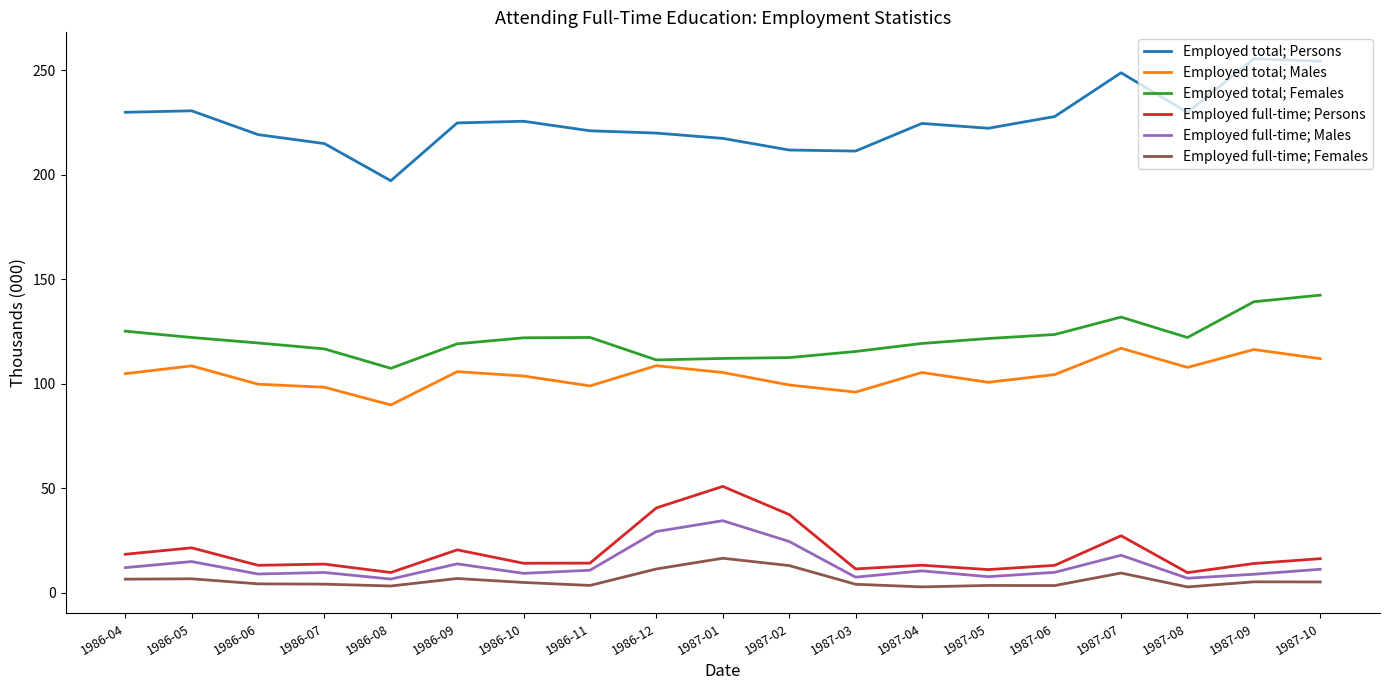

What position from the right is 1986-04?

19